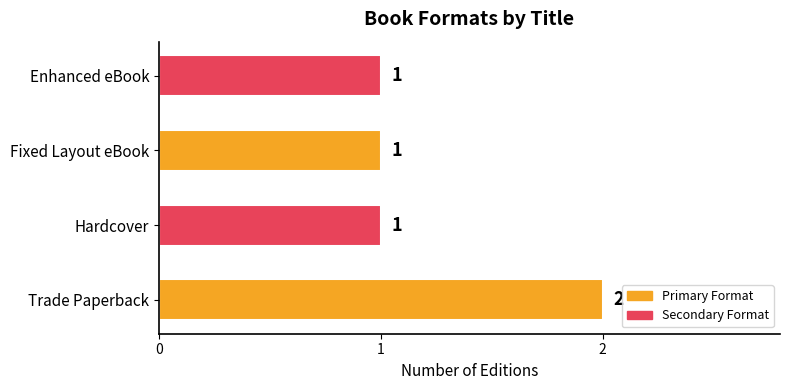

Reading top to bottom, list all the values displayed in this chart.

Enhanced eBook=1	Fixed Layout eBook=1	Hardcover=1	Trade Paperback=2